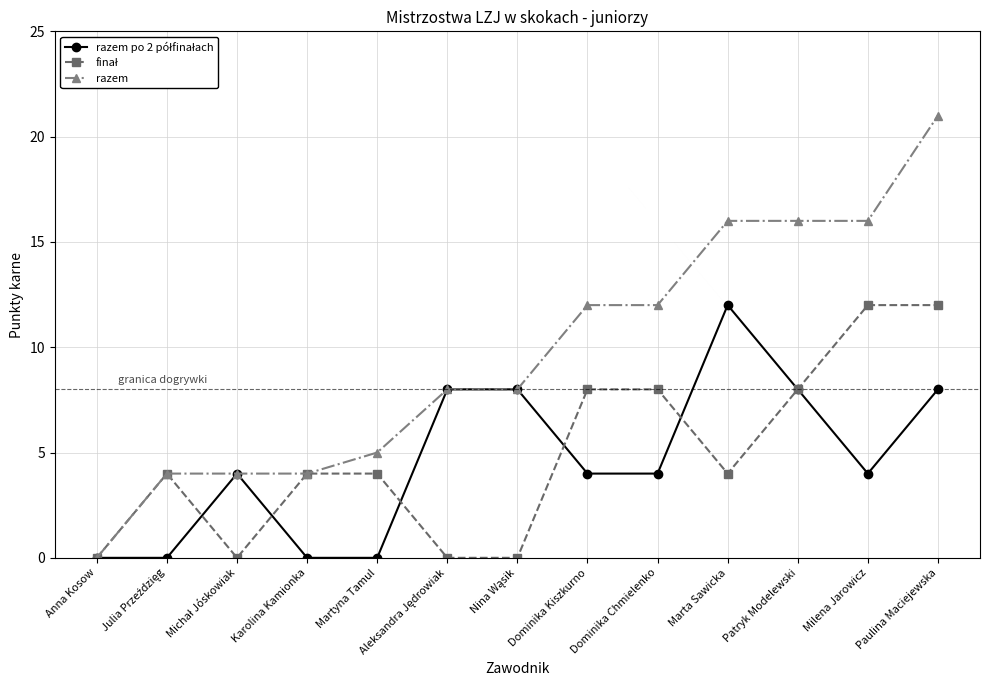

Is this an area chart (filled region under the line)?

No